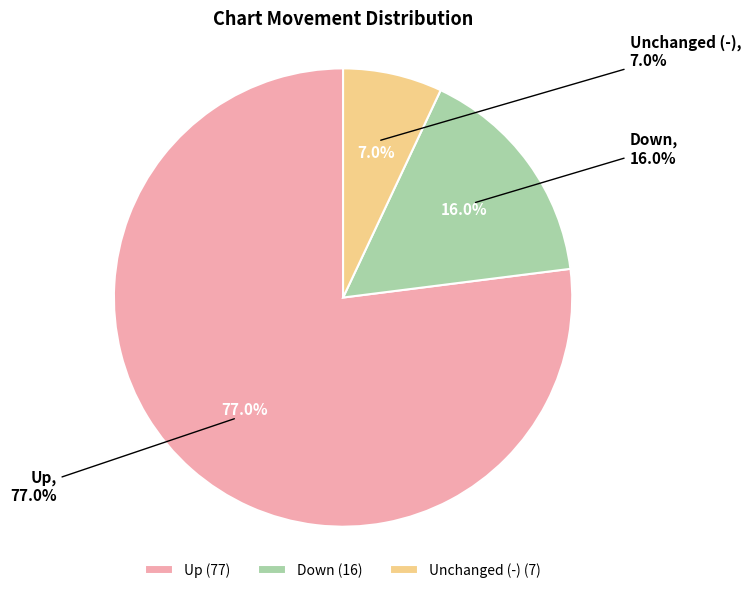

To the nearest percent, what is the difference between the largest and smallest slice percentages?

70%